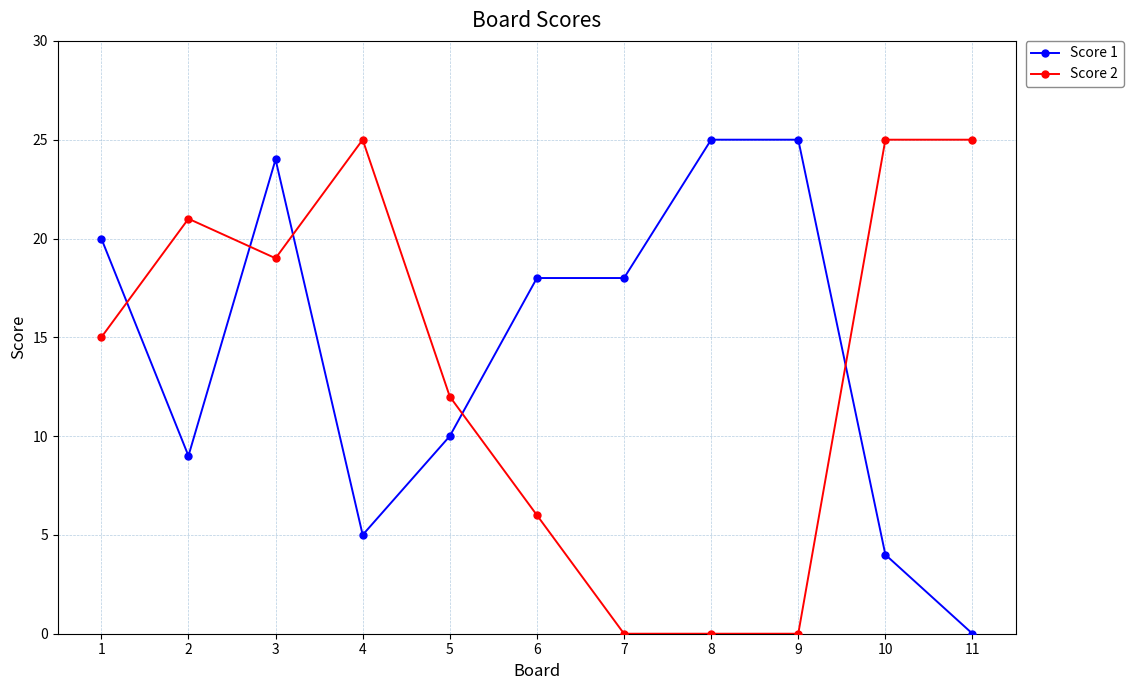

The value of Score 1 at 10 is 3. True or false?

False